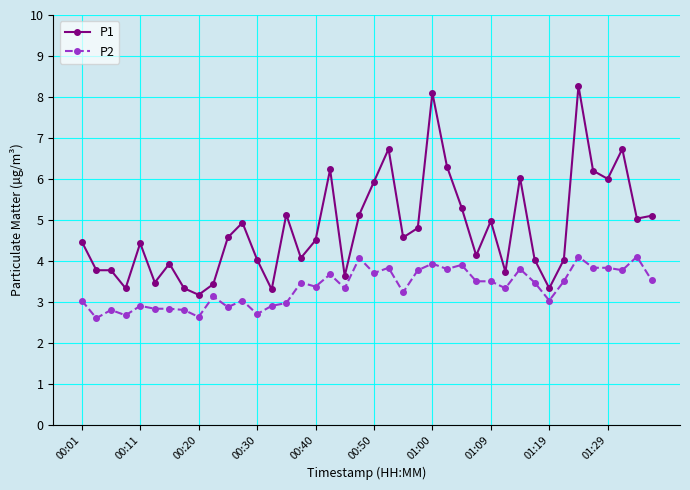

Which series has the largest total across all categories?

P1